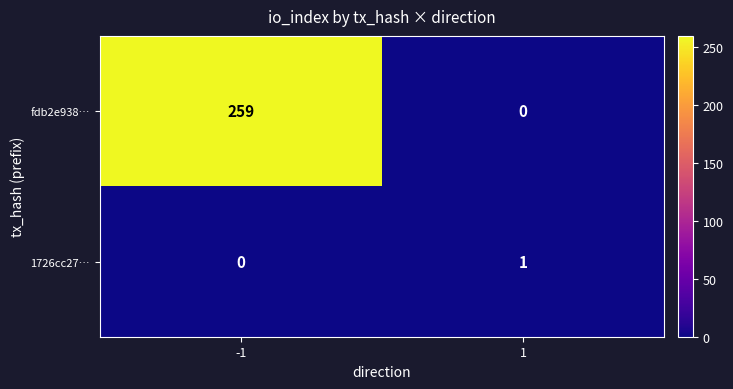

List the series in order of their overall mean, highest first.

fdb2e938…, 1726cc27…